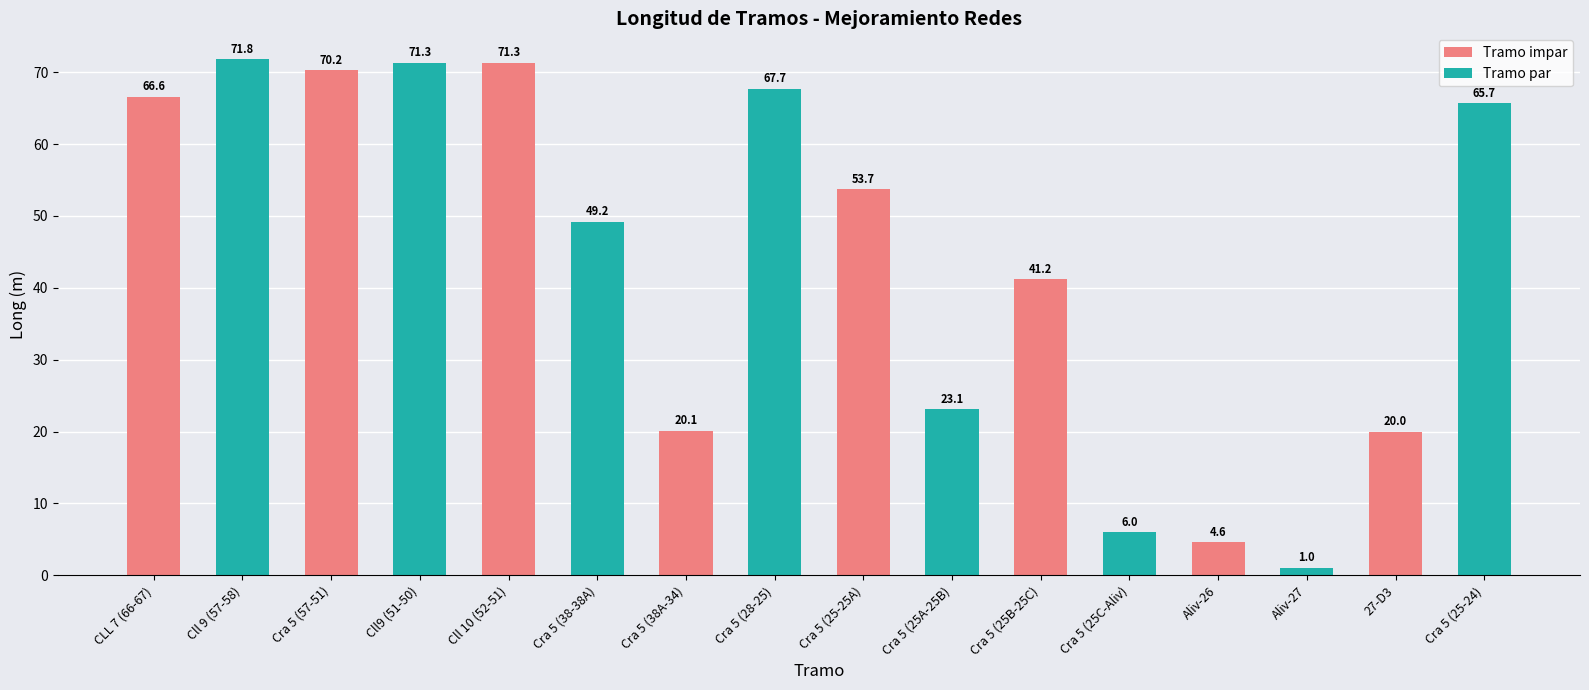

Reading right to left, transcribe all the data shown in this chart.

65.7	20.0	1.0	4.6	6.0	41.2	23.1	53.7	67.7	20.1	49.2	71.3	71.3	70.2	71.8	66.6